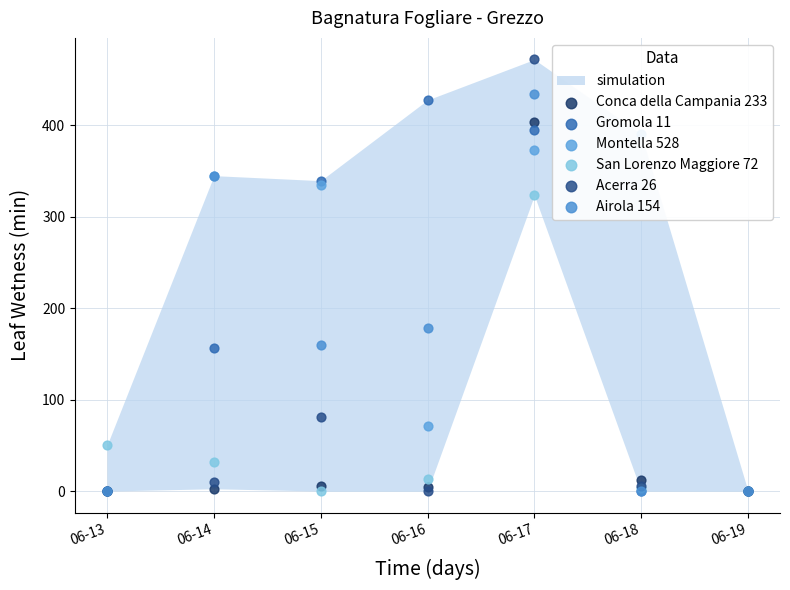

Is the value of Gromola 11 at 06-16 greater than the value of Montella 528 at 06-19?

Yes